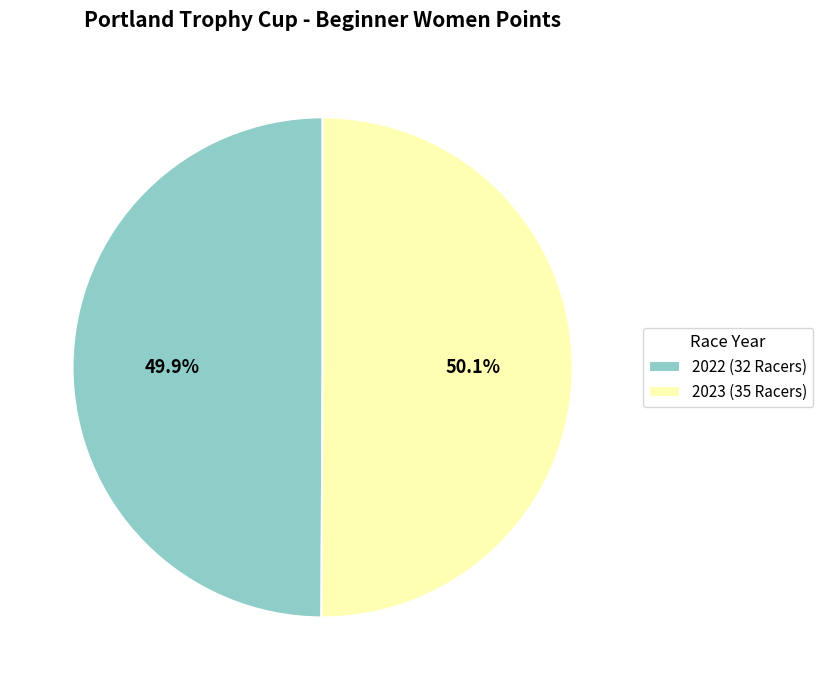

Count the number of slices in the pie.

2